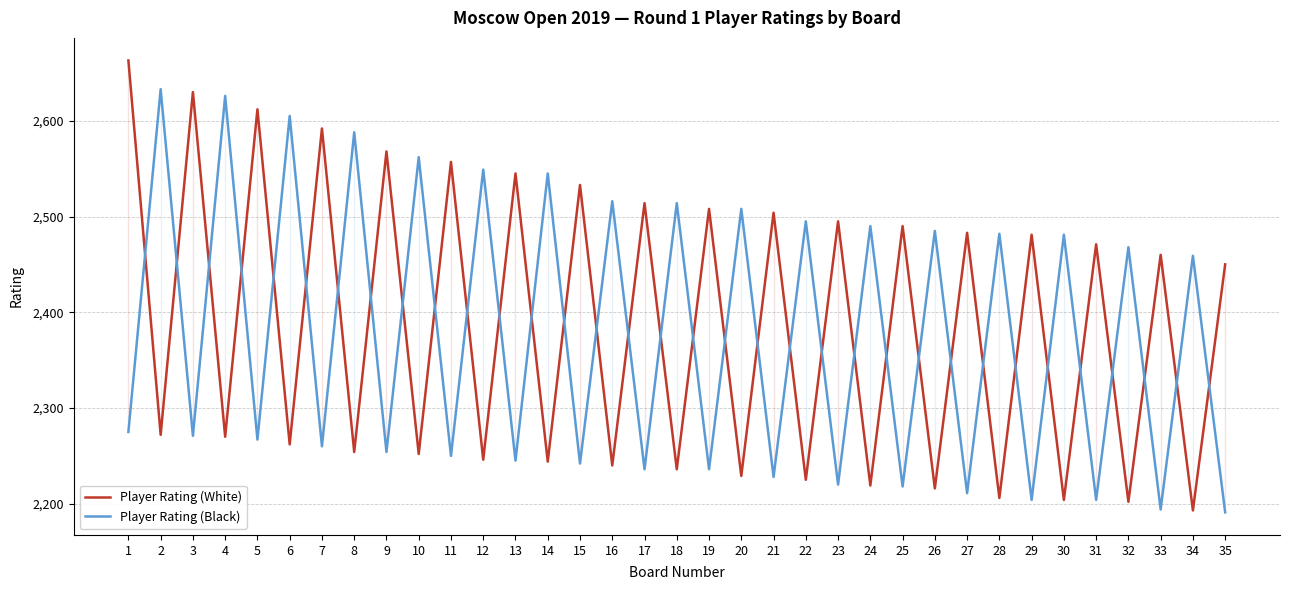

How many distinct data groups are displayed?

2